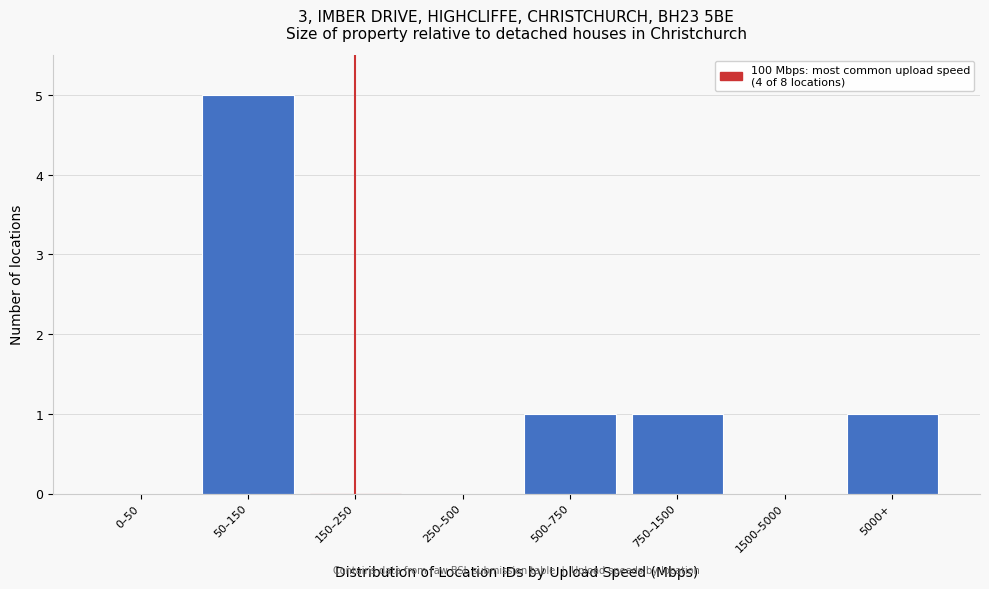

Reading right to left, transcribe all the data shown in this chart.

5000+=1	1500–5000=0	750–1500=1	500–750=1	250–500=0	150–250=0	50–150=5	0–50=0